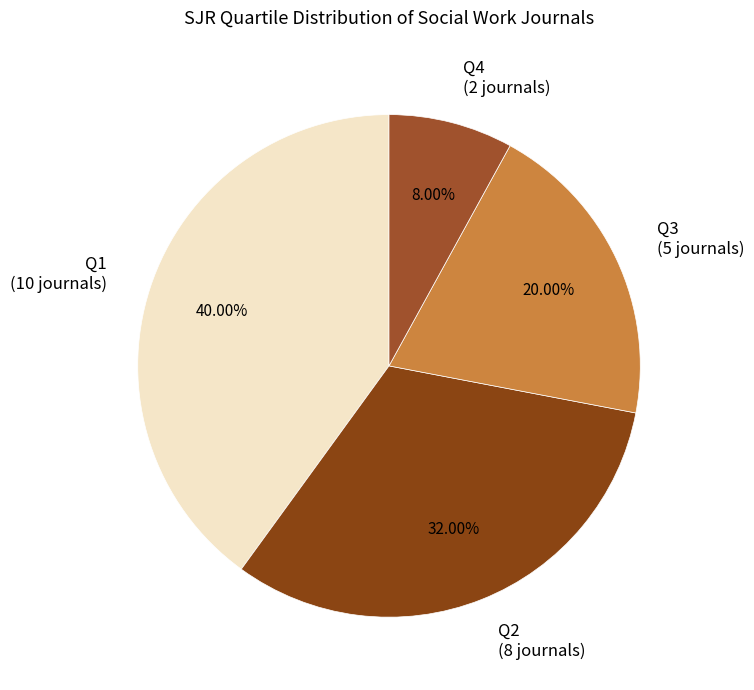

Is the sum of Q4 and Q3 greater than half?

No